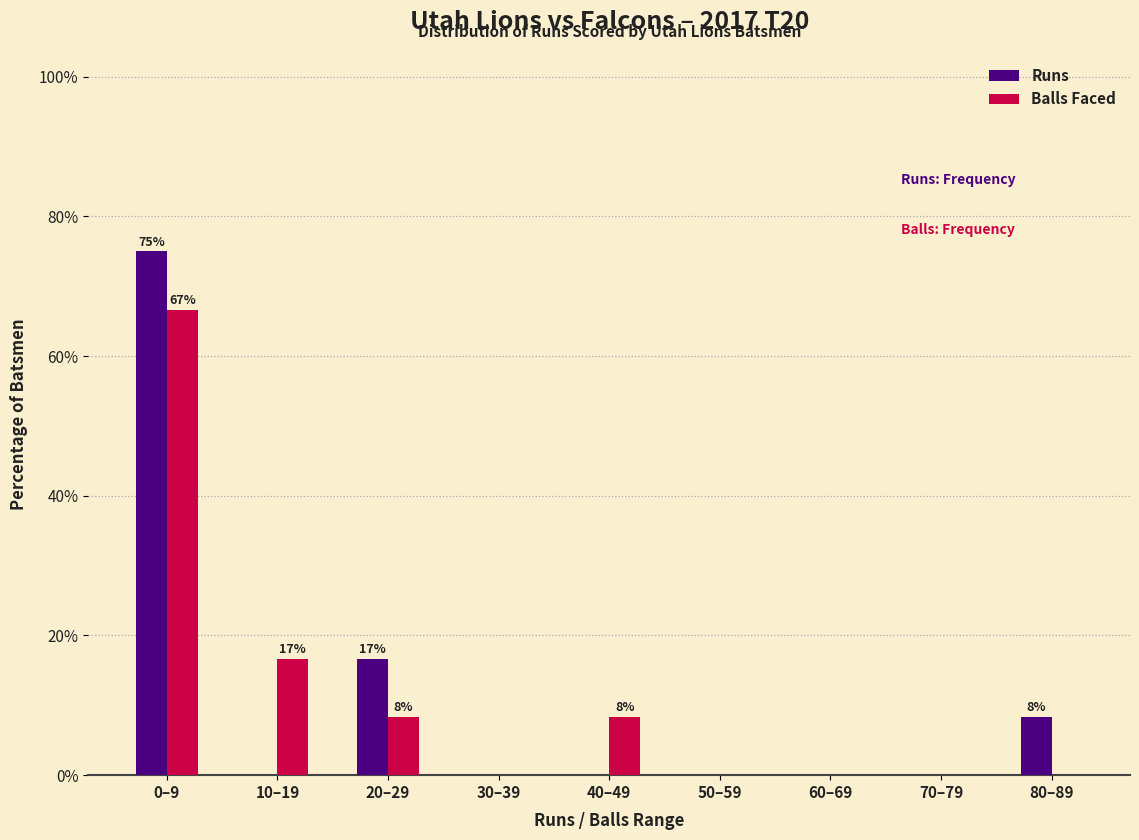

Reading left to right, transcribe all the data shown in this chart.

Runs: 0–9=75.0	10–19=0.0	20–29=16.7	30–39=0.0	40–49=0.0	50–59=0.0	60–69=0.0	70–79=0.0	80–89=8.3
Balls Faced: 0–9=66.7	10–19=16.7	20–29=8.3	30–39=0.0	40–49=8.3	50–59=0.0	60–69=0.0	70–79=0.0	80–89=0.0